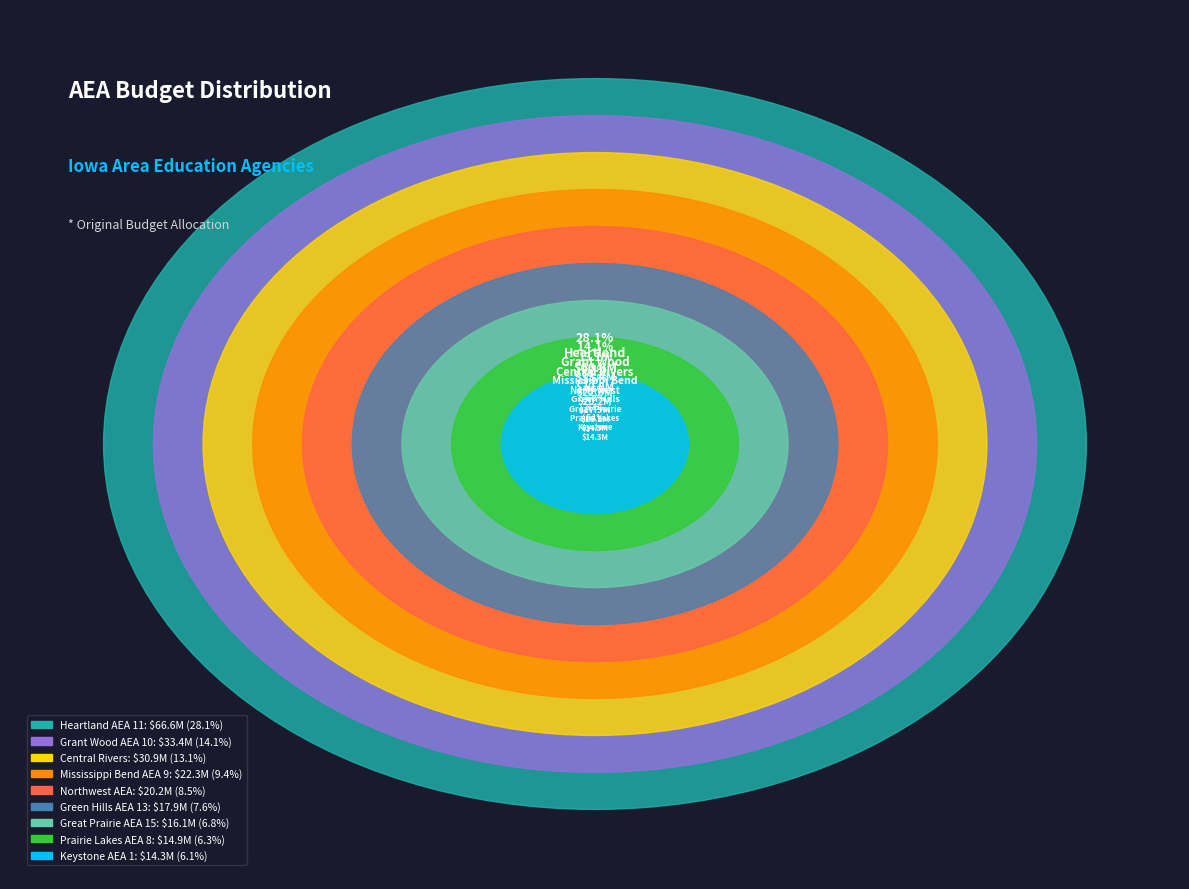

Is it true that Keystone AEA 1 is 1% of the pie?

False